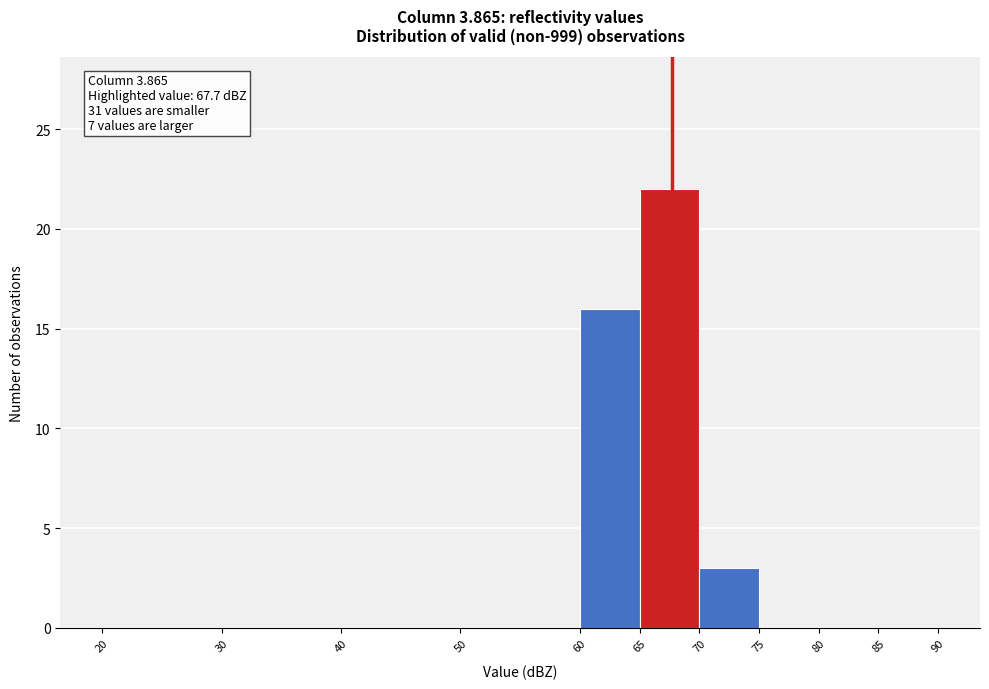

Which range on the x-axis has the tallest bar?

65 to 70